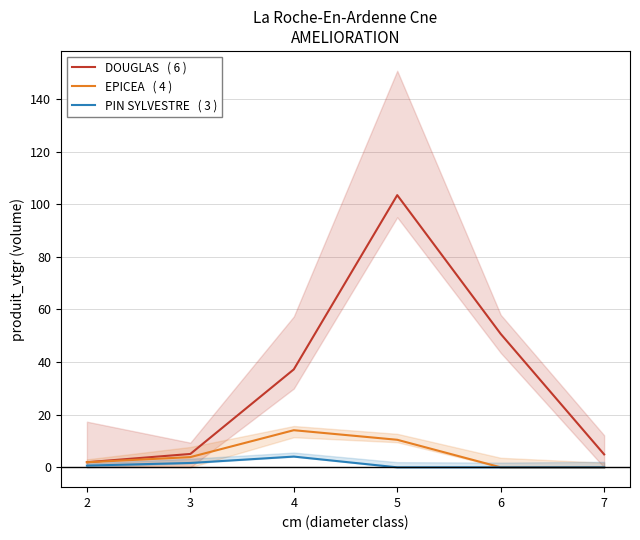

The value of DOUGLAS   ( 6 ) at 4 is 54.7. True or false?

False